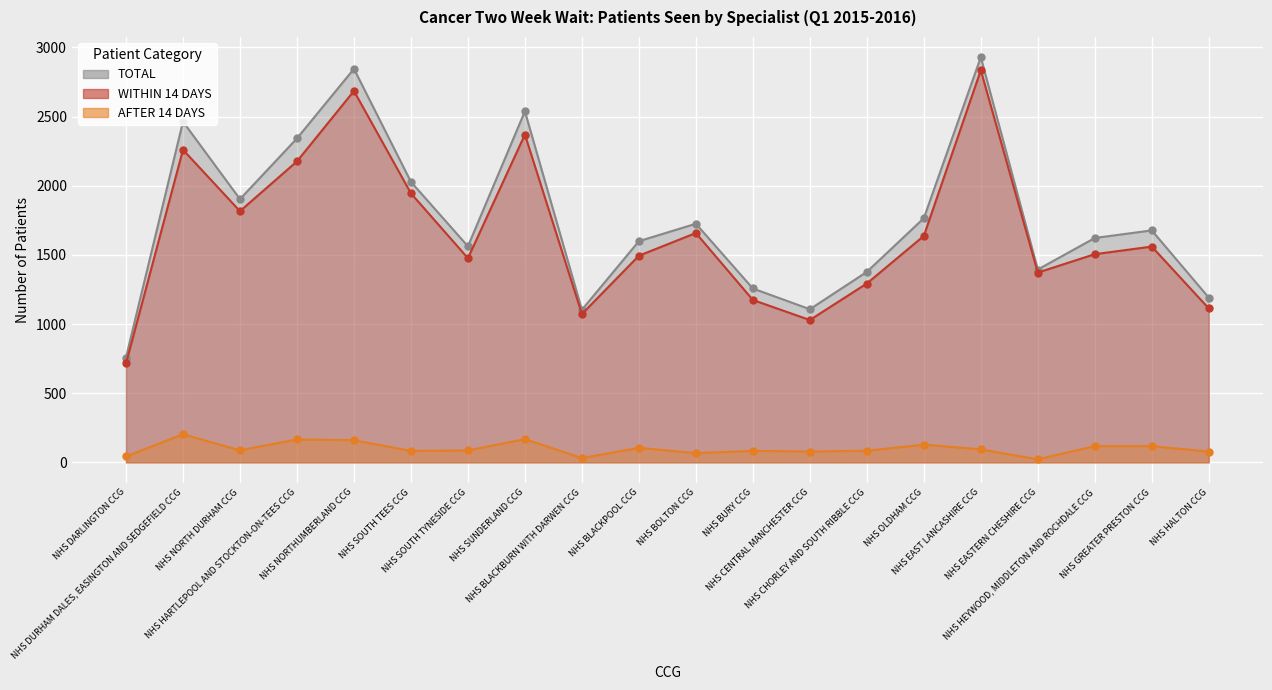

Where is WITHIN 14 DAYS nearest to the value 1775?

NHS NORTH DURHAM CCG